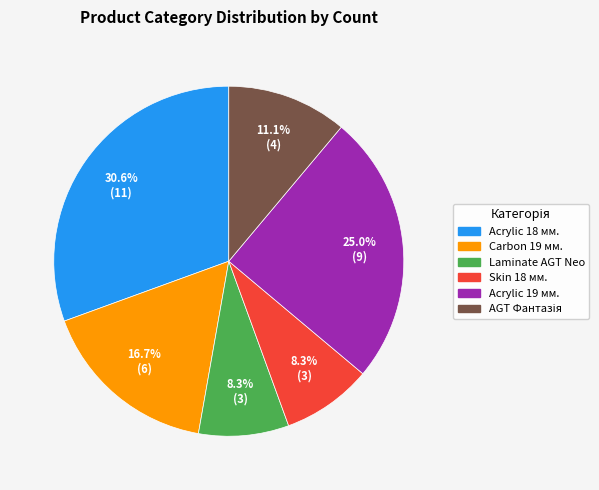

Does any single category account for the majority?

No